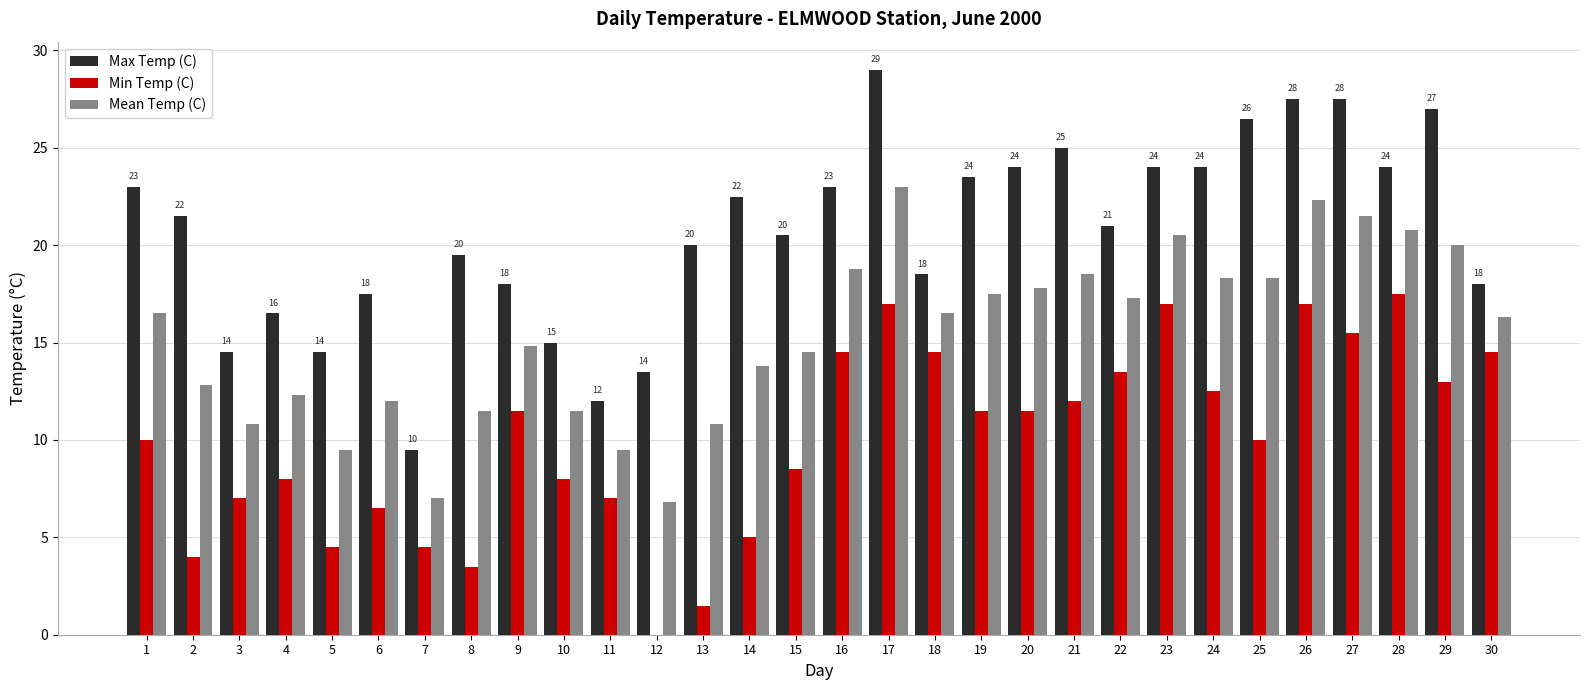

What is the maximum value shown in the chart?

29.0